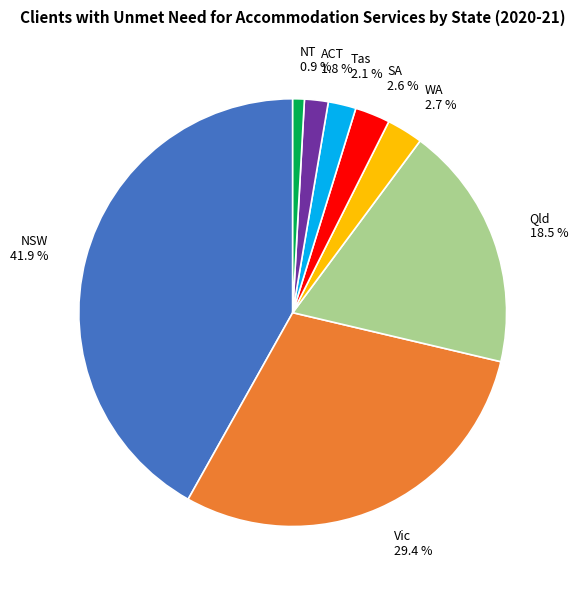

True or false: NT accounts for 11% of the total.

False